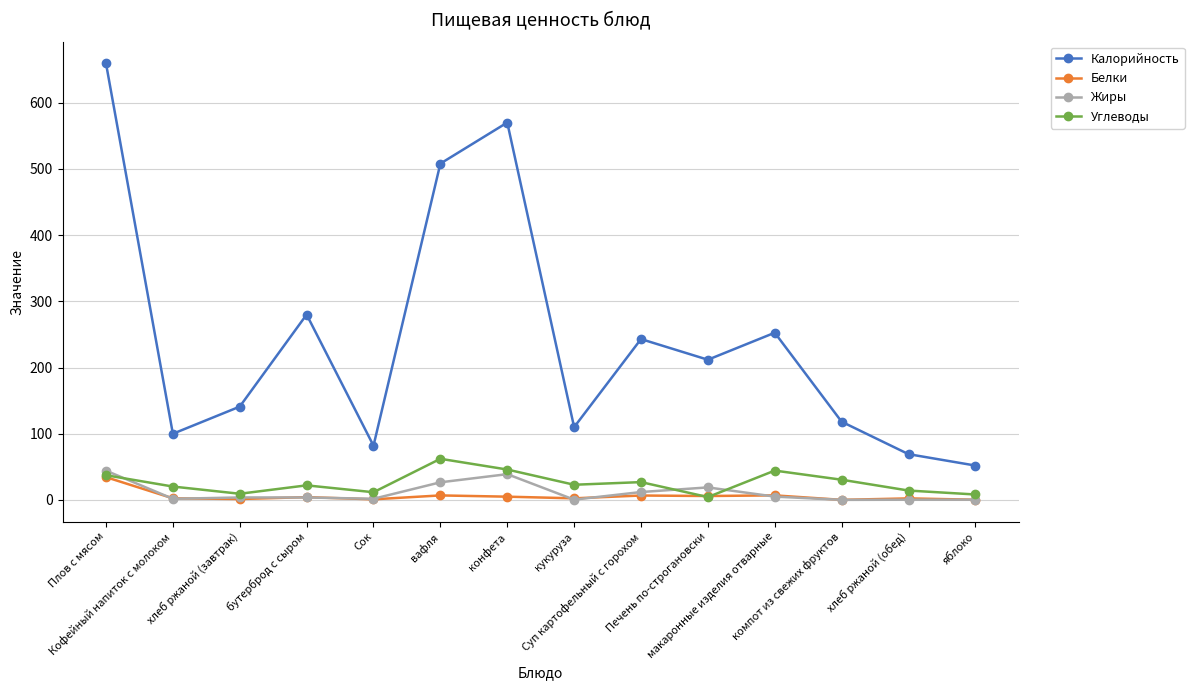

How many lines are shown in the chart?

4